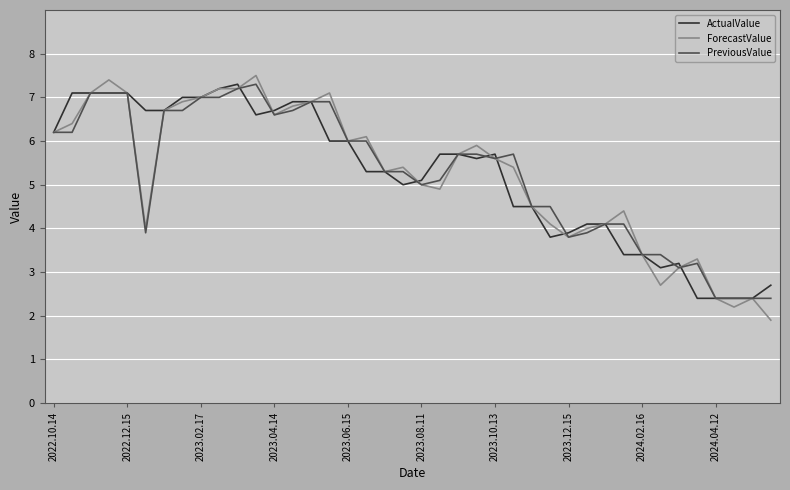

What are all the series names shown in the legend?

ActualValue, ForecastValue, PreviousValue